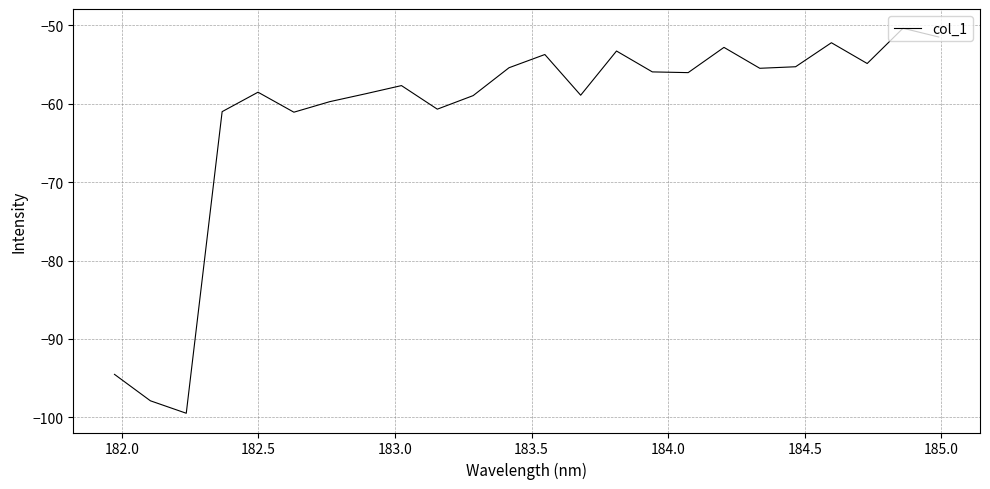

How many lines are shown in the chart?

1